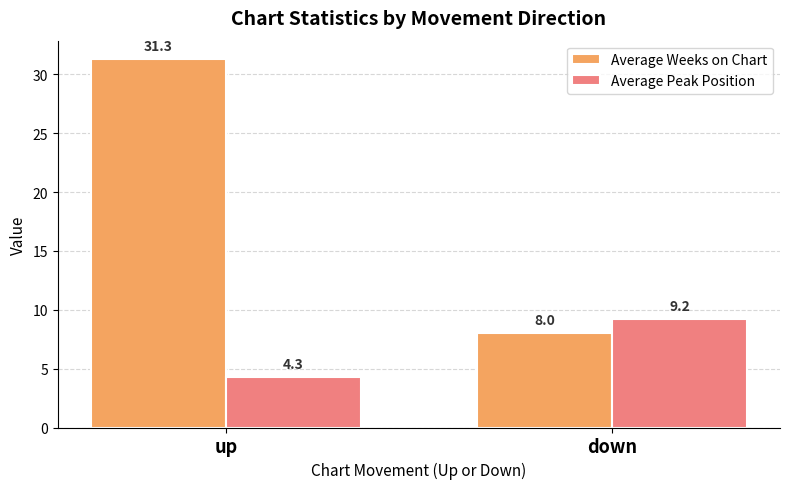

Reading left to right, extract all data points from this chart.

Average Weeks on Chart: 31.3	8.0
Average Peak Position: 4.3	9.2